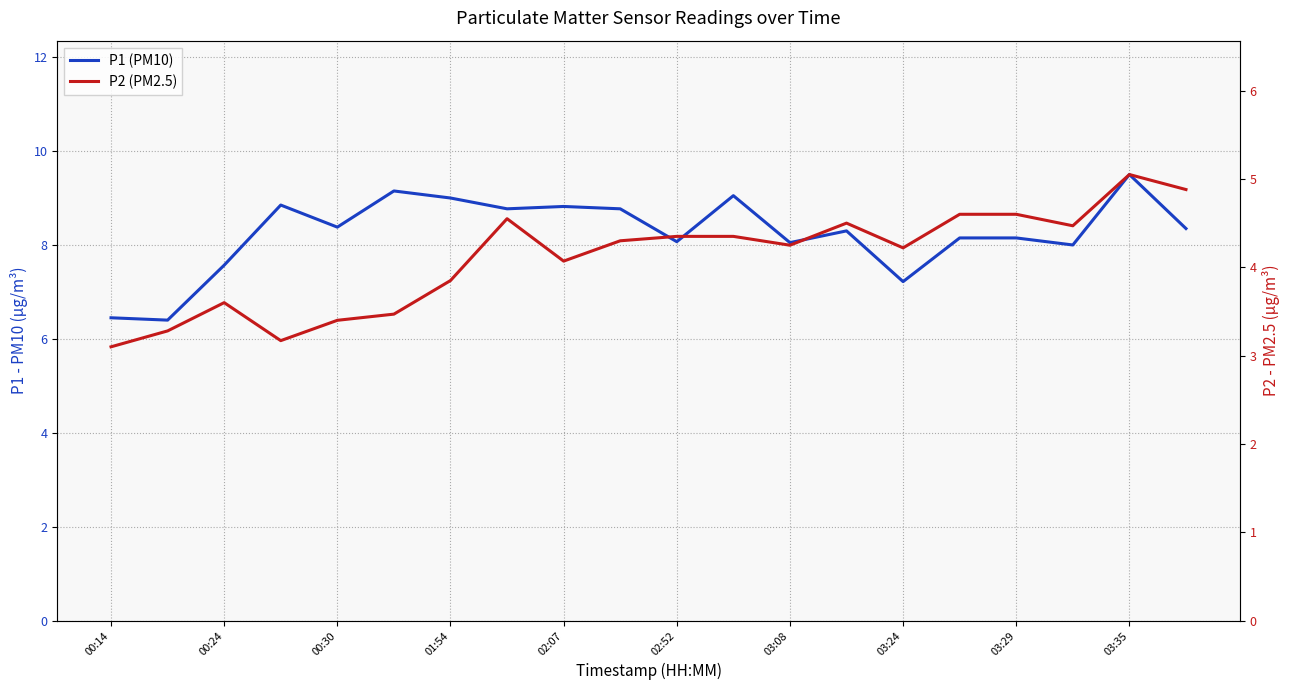

What is the difference between the maximum and minimum values in the P1 (PM10) series?

3.1